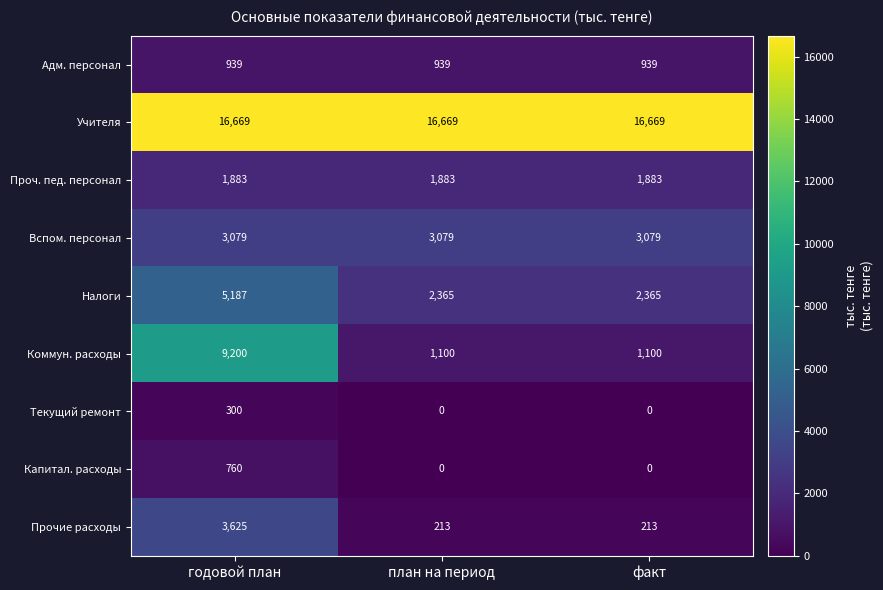

Reading left to right, extract all data points from this chart.

Адм. персонал: годовой план=939	план на период=939	факт=939
Учителя: годовой план=16669	план на период=16669	факт=16669
Проч. пед. персонал: годовой план=1883	план на период=1883	факт=1883
Вспом. персонал: годовой план=3079	план на период=3079	факт=3079
Налоги: годовой план=5187	план на период=2365	факт=2365
Коммун. расходы: годовой план=9200	план на период=1100	факт=1100
Текущий ремонт: годовой план=300	план на период=0	факт=0
Капитал. расходы: годовой план=760	план на период=0	факт=0
Прочие расходы: годовой план=3625	план на период=213	факт=213